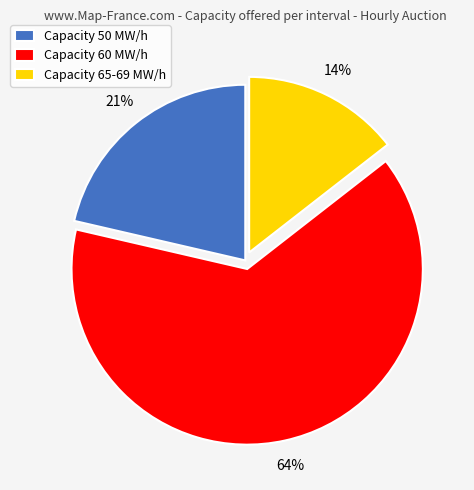

Between Capacity 50 MW/h and Capacity 65-69 MW/h, which is larger?

Capacity 50 MW/h